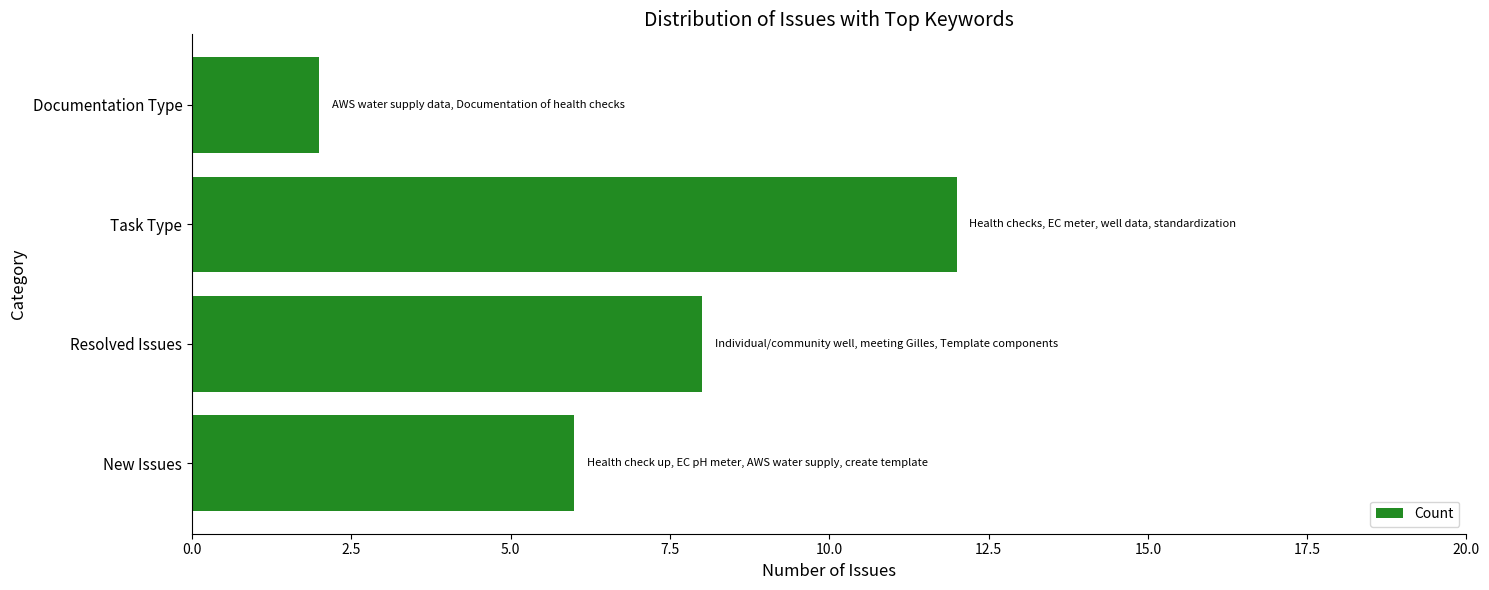

What is the difference between the second highest and second lowest values?

2